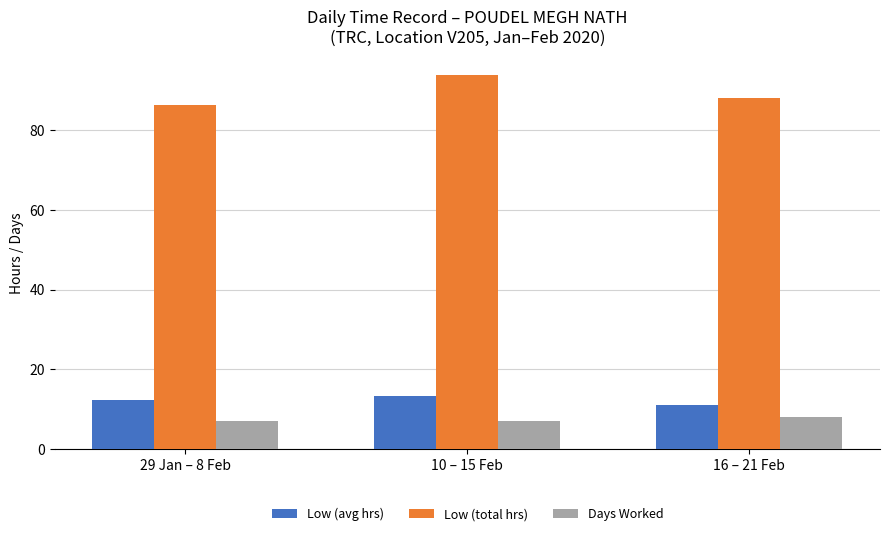

True or false: Low (total hrs) has a value of 86.3 at 29 Jan – 8 Feb.

True